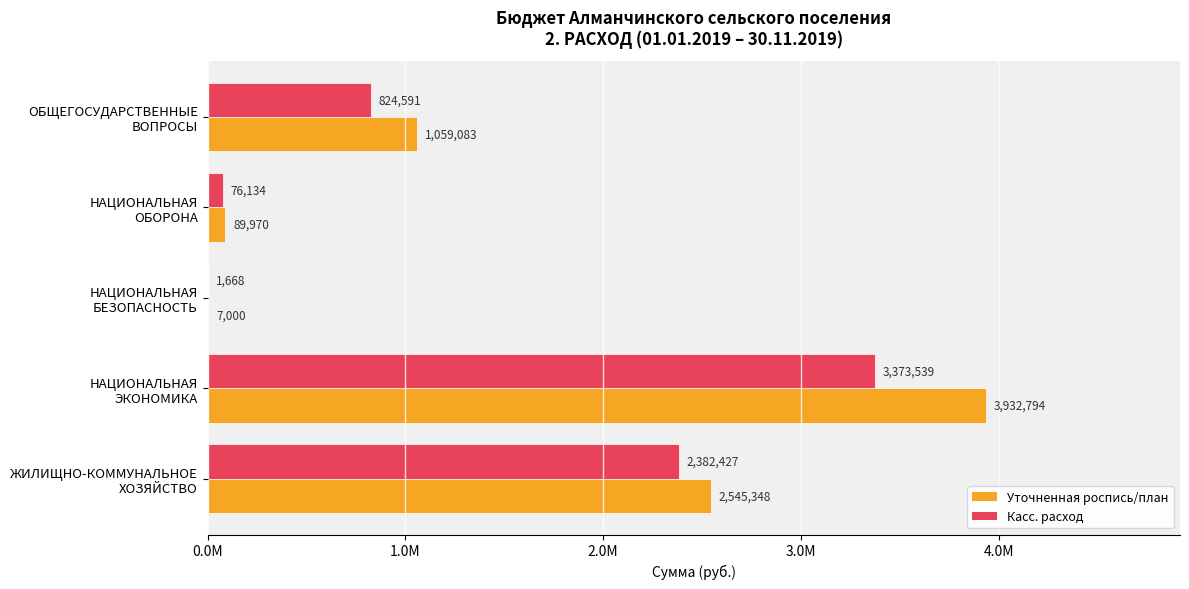

What are all the series names shown in the legend?

Уточненная роспись/план, Касс. расход